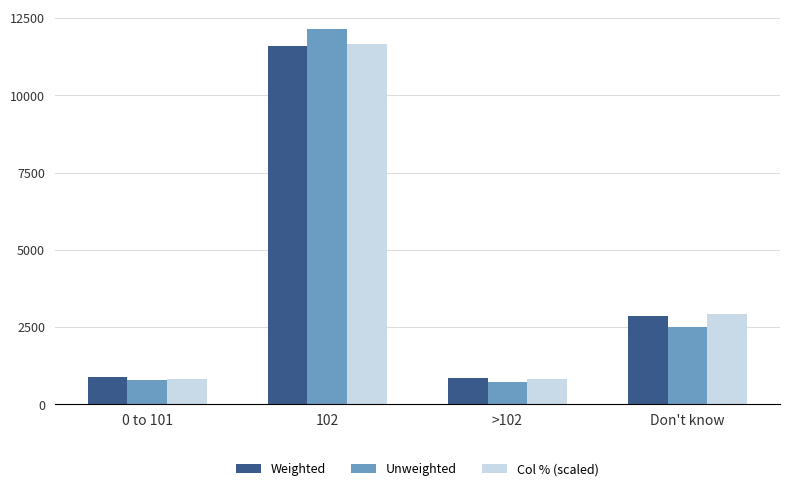

What value does the Weighted series have at 0 to 101?

880.0